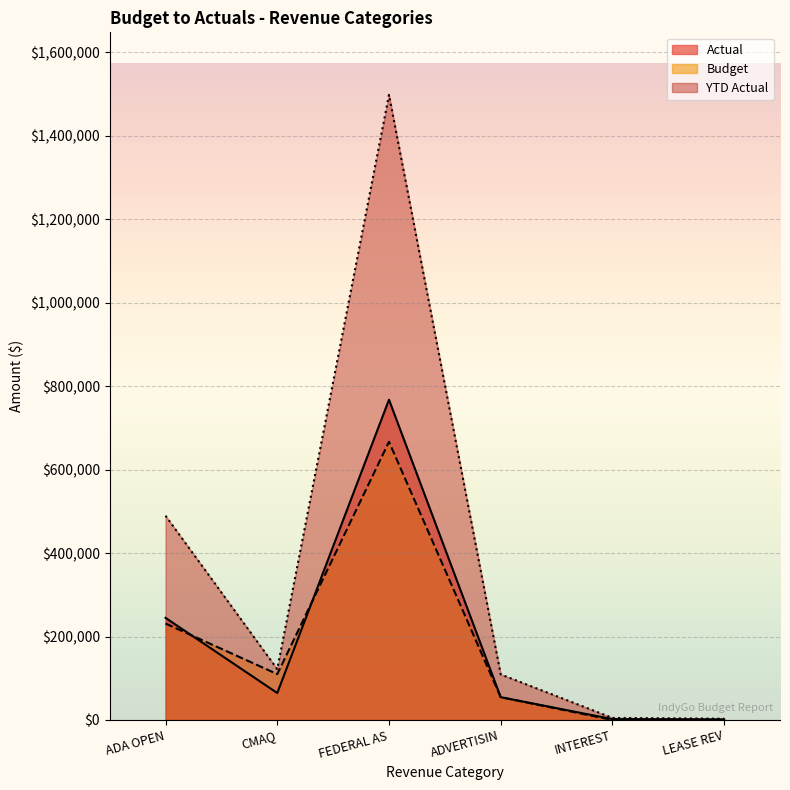

Reading left to right, list all the values displayed in this chart.

Actual: ADA OPEN=244742.0	CMAQ=64630.0	FEDERAL AS=767596.0	ADVERTISIN=54636.3	INTEREST=2108.5	LEASE REV=1500.0
Budget: ADA OPEN=231126.0	CMAQ=109882.0	FEDERAL AS=666667.0	ADVERTISIN=54636.0	INTEREST=0.0	LEASE REV=0.0
YTD Actual: ADA OPEN=489484.0	CMAQ=121835.0	FEDERAL AS=1498240.0	ADVERTISIN=109272.7	INTEREST=4958.0	LEASE REV=3000.0